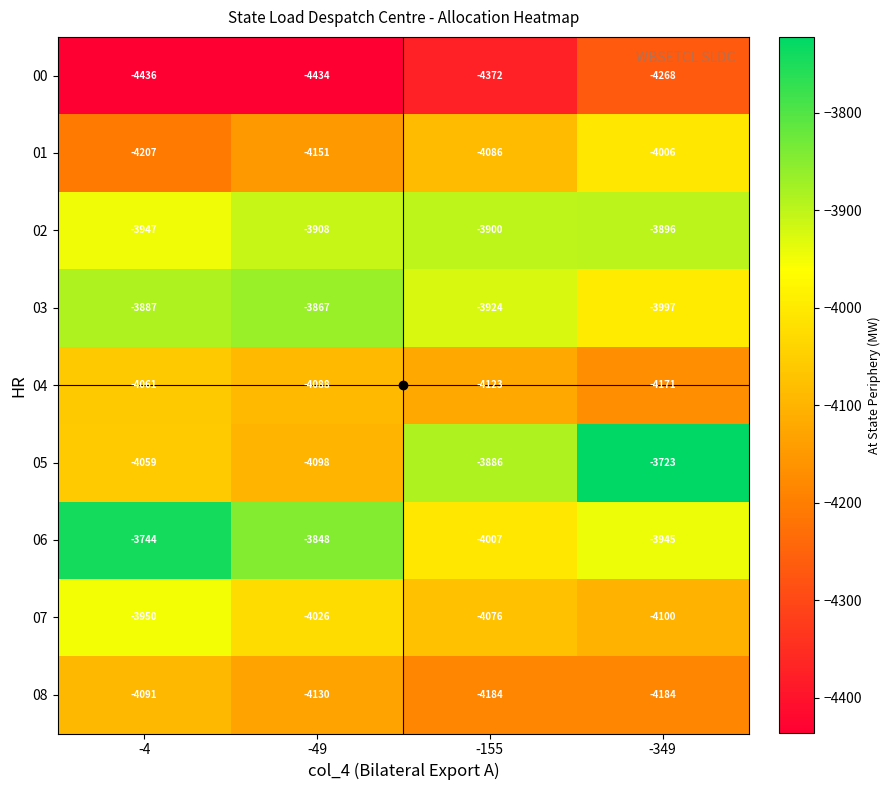

Which category has the lowest value across all series?

-4